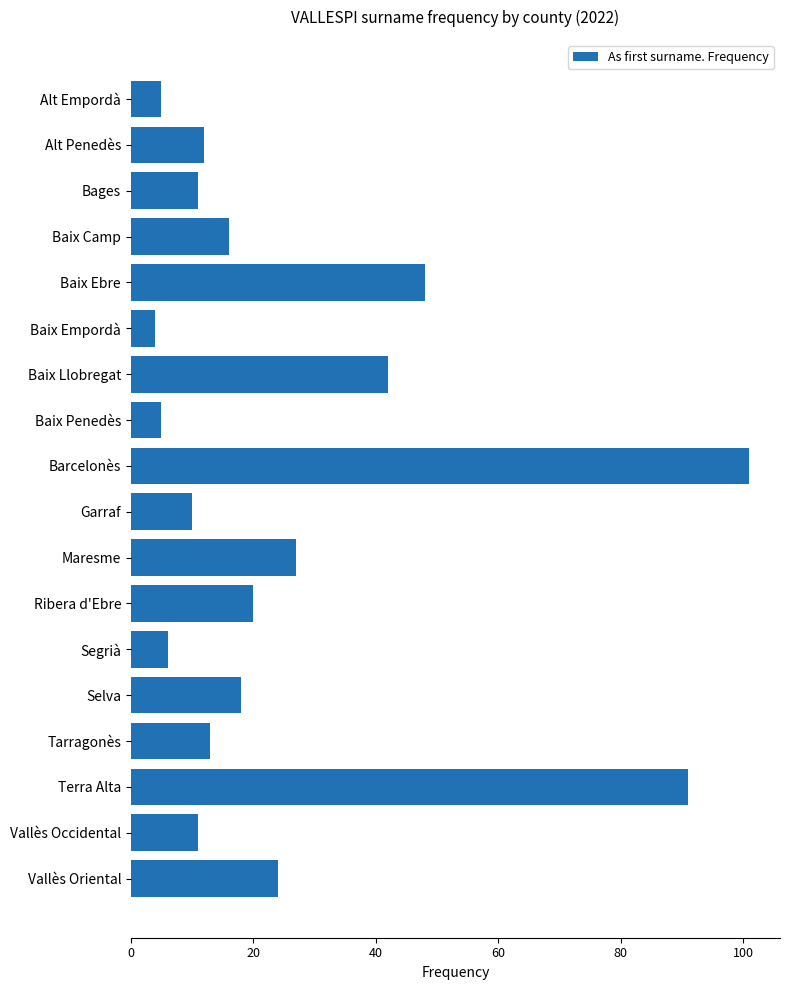

What is the difference between the maximum and minimum values?

97